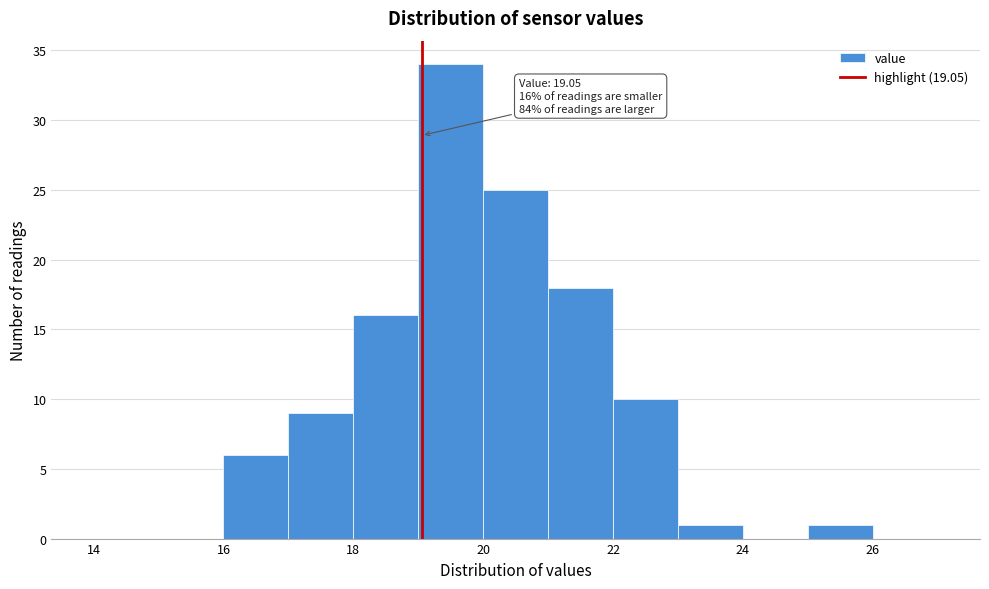

Which range on the x-axis has the tallest bar?

19 to 20